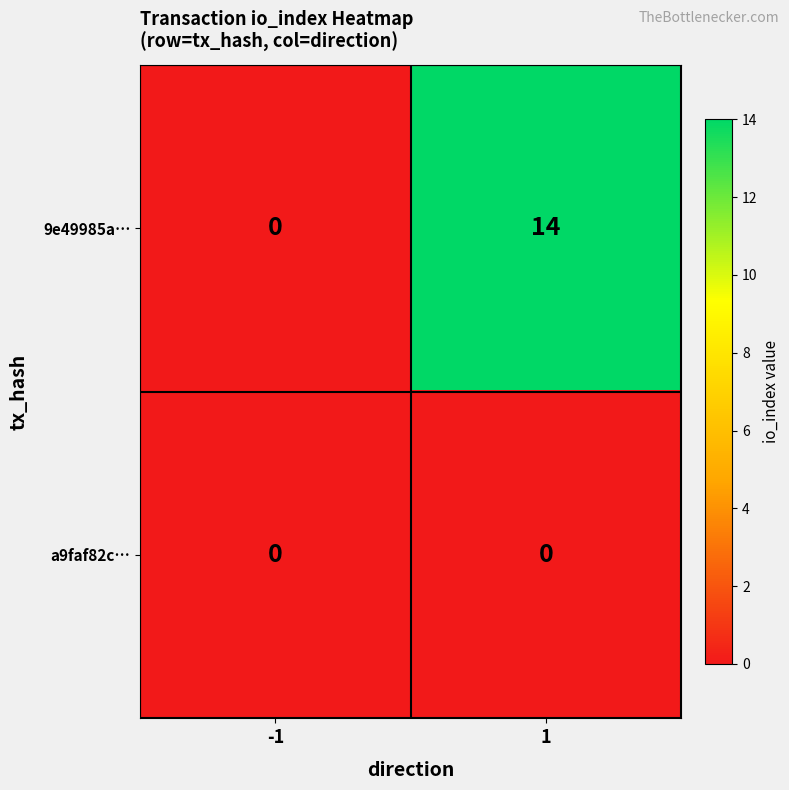

The value of 9e49985a… at -1 is 0. True or false?

True